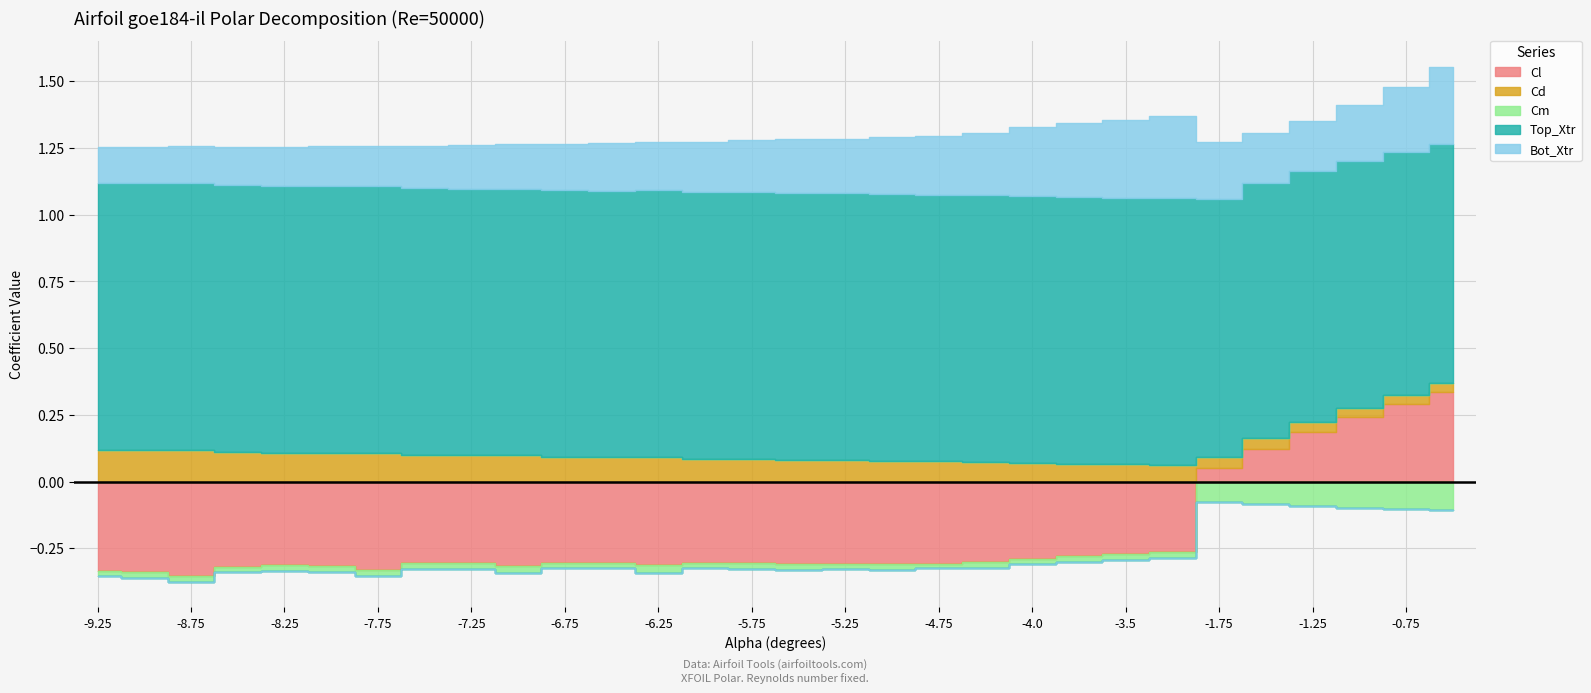

Reading left to right, list all the values displayed in this chart.

Cl: -9.25=-0.3	-9.0=-0.3	-8.75=-0.4	-8.5=-0.3	-8.25=-0.3	-8.0=-0.3	-7.75=-0.3	-7.5=-0.3	-7.25=-0.3	-7.0=-0.3	-6.75=-0.3	-6.5=-0.3	-6.25=-0.3	-6.0=-0.3	-5.75=-0.3	-5.5=-0.3	-5.25=-0.3	-5.0=-0.3	-4.75=-0.3	-4.5=-0.3	-4.0=-0.3	-3.75=-0.3	-3.5=-0.3	-3.25=-0.3	-1.75=0.1	-1.5=0.1	-1.25=0.2	-1.0=0.2	-0.75=0.3	-0.5=0.3
Cd: -9.25=0.1	-9.0=0.1	-8.75=0.1	-8.5=0.1	-8.25=0.1	-8.0=0.1	-7.75=0.1	-7.5=0.1	-7.25=0.1	-7.0=0.1	-6.75=0.1	-6.5=0.1	-6.25=0.1	-6.0=0.1	-5.75=0.1	-5.5=0.1	-5.25=0.1	-5.0=0.1	-4.75=0.1	-4.5=0.1	-4.0=0.1	-3.75=0.1	-3.5=0.1	-3.25=0.1	-1.75=0.0	-1.5=0.0	-1.25=0.0	-1.0=0.0	-0.75=0.0	-0.5=0.0
Cm: -9.25=-0.0	-9.0=-0.0	-8.75=-0.0	-8.5=-0.0	-8.25=-0.0	-8.0=-0.0	-7.75=-0.0	-7.5=-0.0	-7.25=-0.0	-7.0=-0.0	-6.75=-0.0	-6.5=-0.0	-6.25=-0.0	-6.0=-0.0	-5.75=-0.0	-5.5=-0.0	-5.25=-0.0	-5.0=-0.0	-4.75=-0.0	-4.5=-0.0	-4.0=-0.0	-3.75=-0.0	-3.5=-0.0	-3.25=-0.0	-1.75=-0.1	-1.5=-0.1	-1.25=-0.1	-1.0=-0.1	-0.75=-0.1	-0.5=-0.1
Top_Xtr: -9.25=1.0	-9.0=1.0	-8.75=1.0	-8.5=1.0	-8.25=1.0	-8.0=1.0	-7.75=1.0	-7.5=1.0	-7.25=1.0	-7.0=1.0	-6.75=1.0	-6.5=1.0	-6.25=1.0	-6.0=1.0	-5.75=1.0	-5.5=1.0	-5.25=1.0	-5.0=1.0	-4.75=1.0	-4.5=1.0	-4.0=1.0	-3.75=1.0	-3.5=1.0	-3.25=1.0	-1.75=1.0	-1.5=1.0	-1.25=0.9	-1.0=0.9	-0.75=0.9	-0.5=0.9
Bot_Xtr: -9.25=0.1	-9.0=0.1	-8.75=0.1	-8.5=0.1	-8.25=0.1	-8.0=0.2	-7.75=0.2	-7.5=0.2	-7.25=0.2	-7.0=0.2	-6.75=0.2	-6.5=0.2	-6.25=0.2	-6.0=0.2	-5.75=0.2	-5.5=0.2	-5.25=0.2	-5.0=0.2	-4.75=0.2	-4.5=0.2	-4.0=0.3	-3.75=0.3	-3.5=0.3	-3.25=0.3	-1.75=0.2	-1.5=0.2	-1.25=0.2	-1.0=0.2	-0.75=0.2	-0.5=0.3